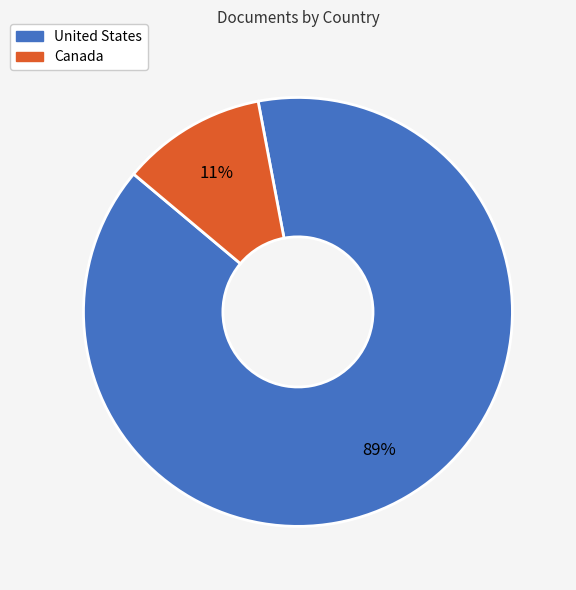

Rank the categories by value from highest to lowest.

United States, Canada